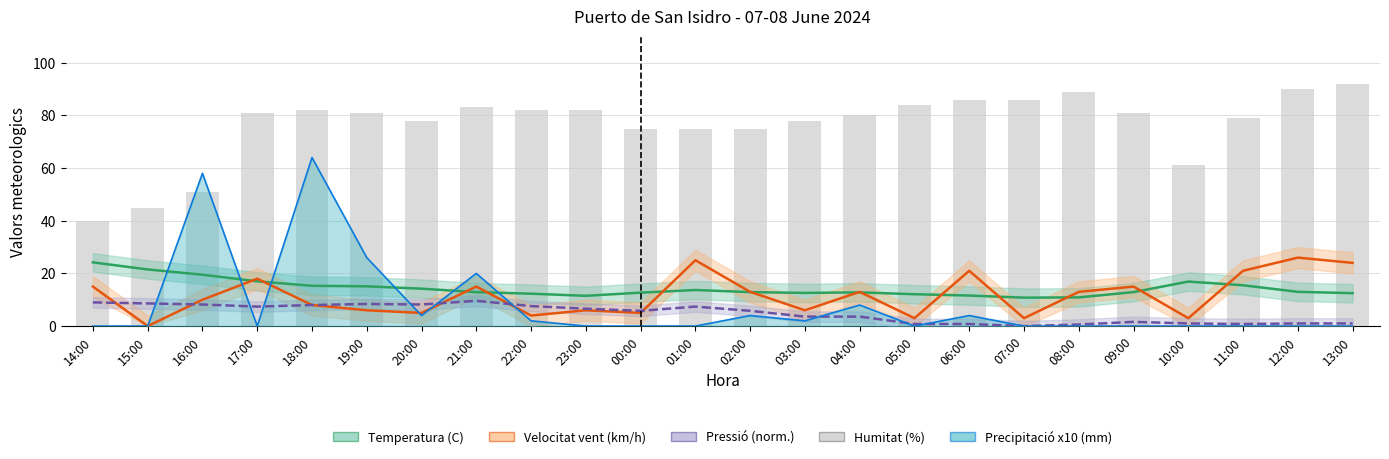

Are the bars grouped side by side (vs. stacked)?

Yes